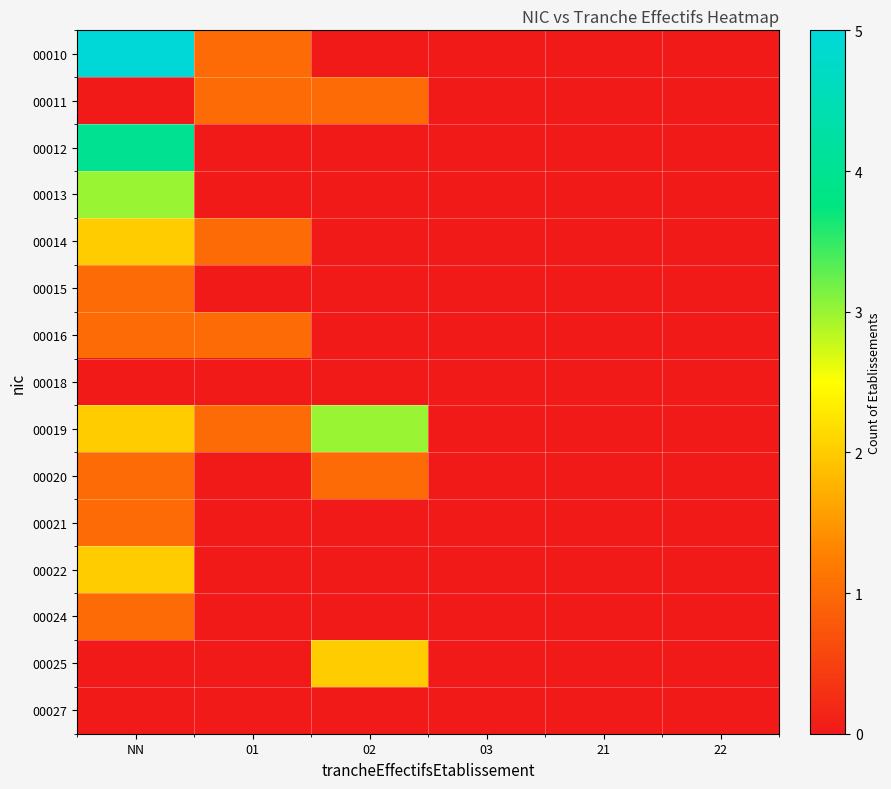

Which category has the lowest value across all series?

02